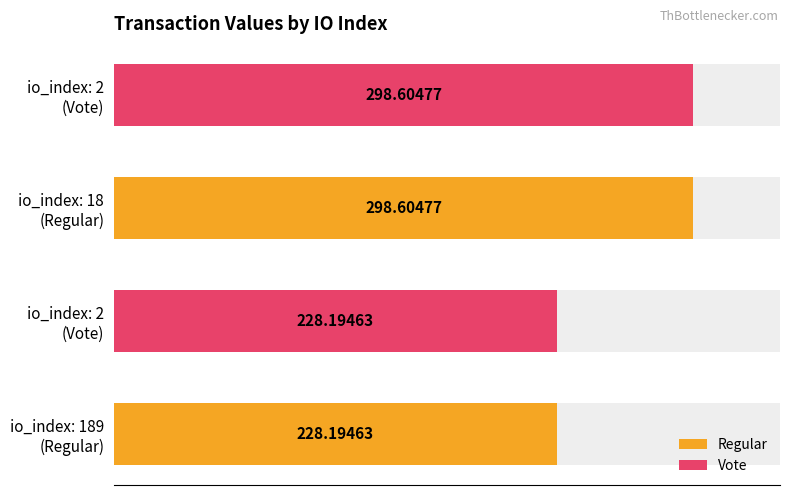

Does the chart contain stacked bars?

No